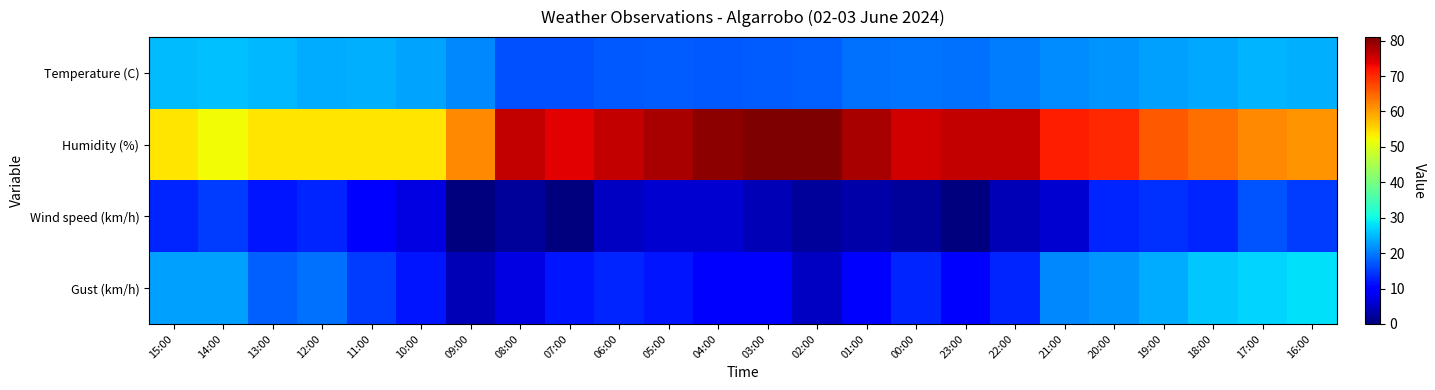

Which series has the widest spread of values?

Humidity (%)